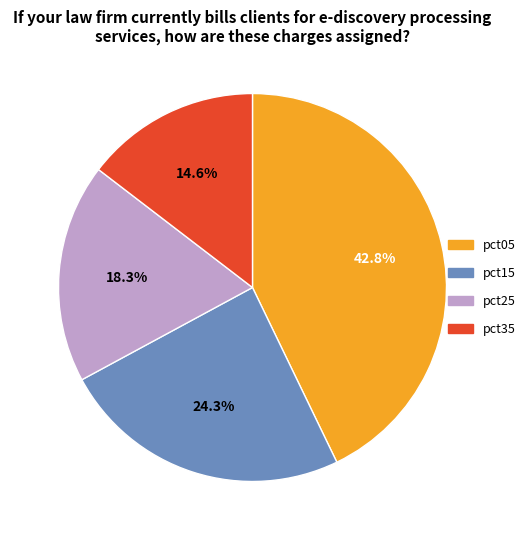

Is there a majority slice in this chart?

No